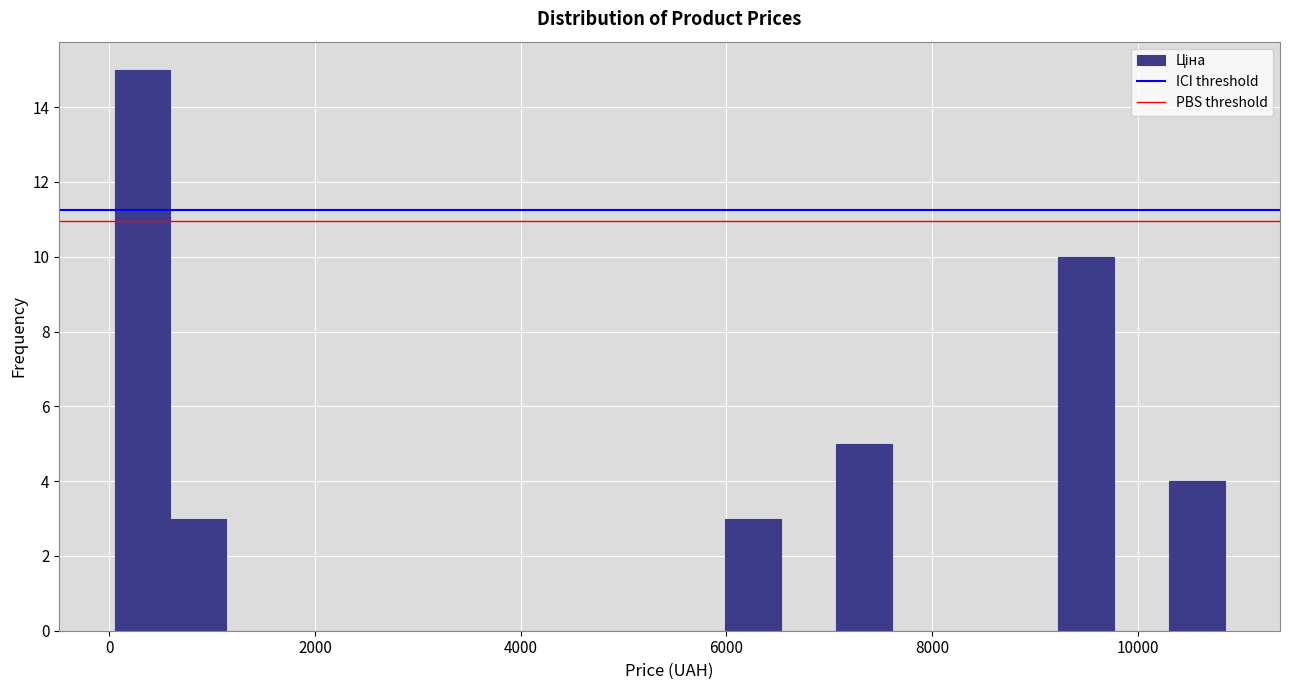

Around what value on the x-axis is the tallest bar? Give the approximate position of its centre, as read against the axis.

400